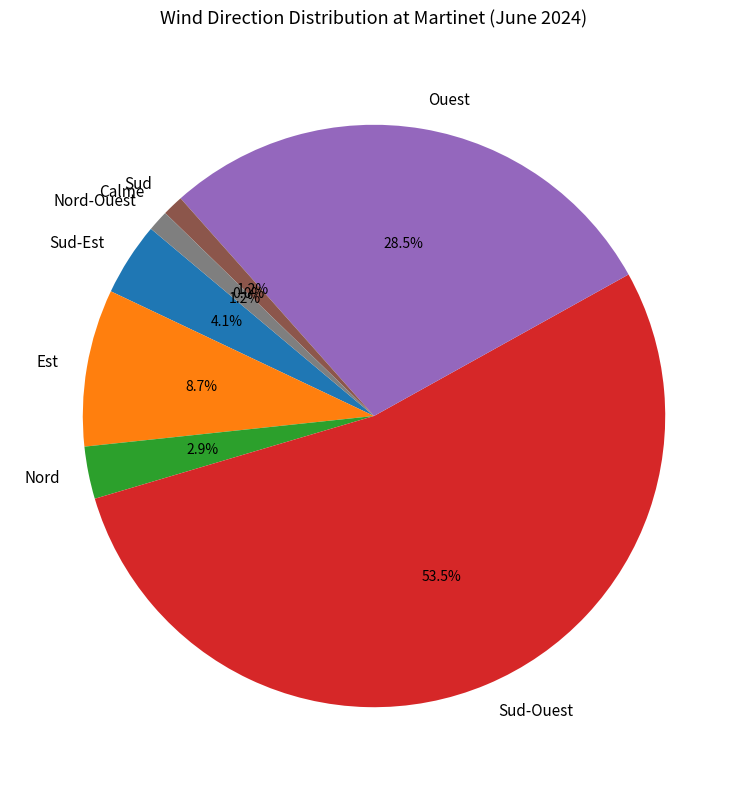

Combined, do Nord and Calme account for over 50%?

No